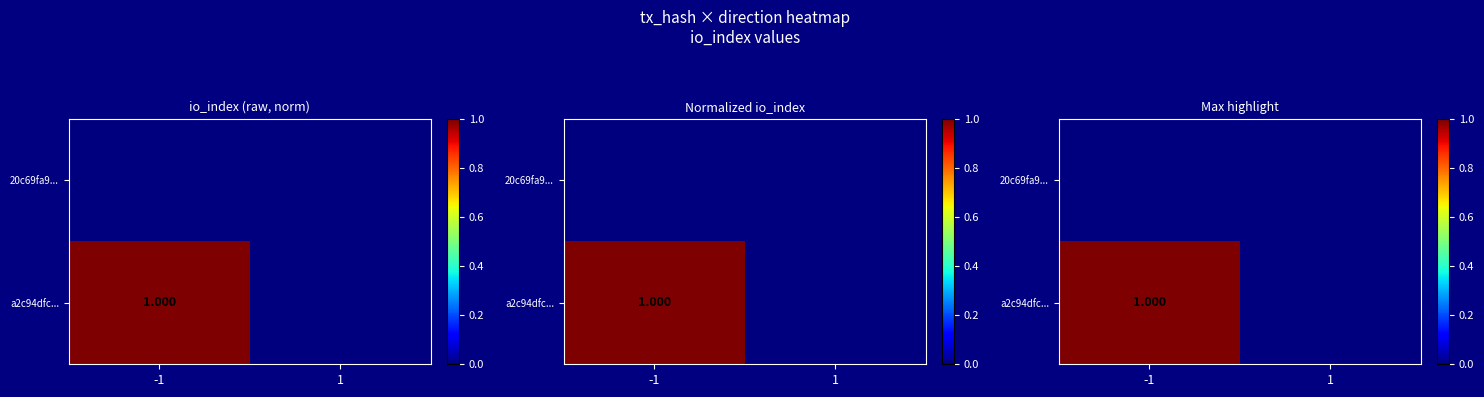

Which label corresponds to the largest value in the chart?

-1